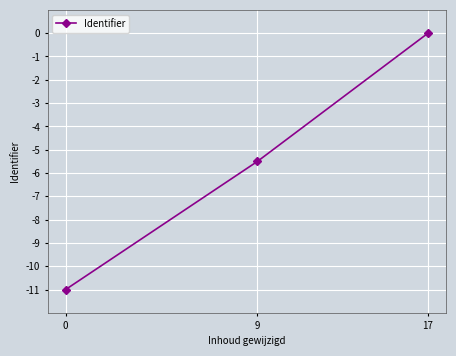

How many lines are shown in the chart?

1